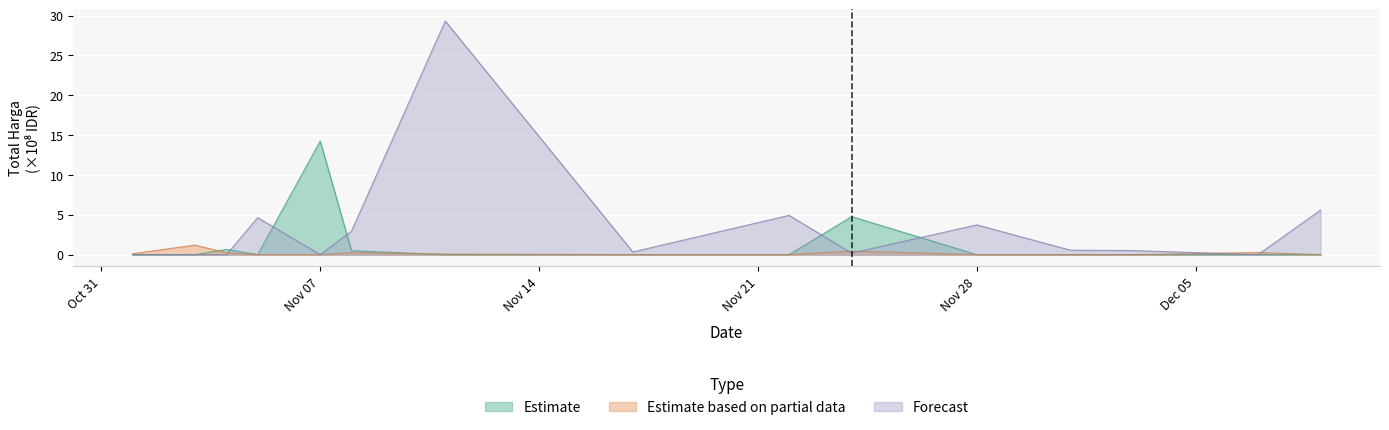

In Kendaraan & Elektronik, how many points are lower than both neighbors (excluding endpoints)?

4